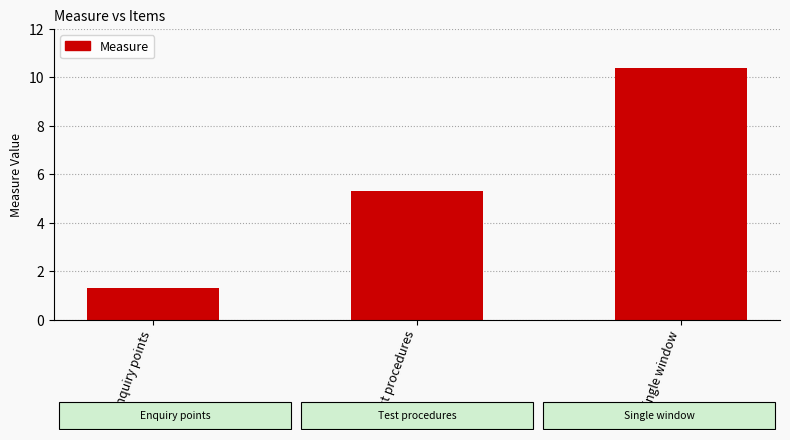

How many data points are above 5?

2